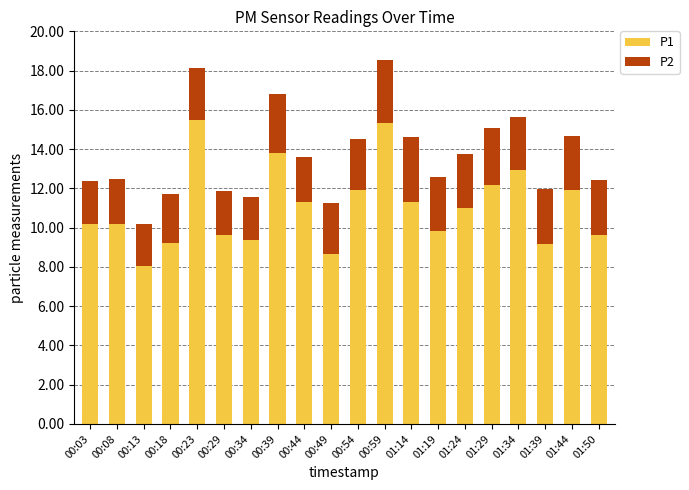

Are the bars grouped side by side (vs. stacked)?

No